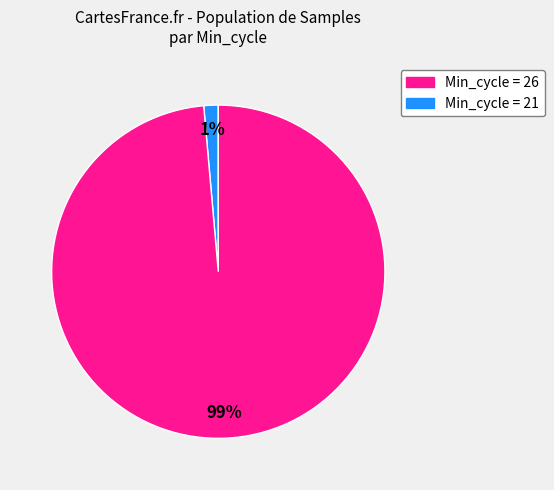

Is there a majority slice in this chart?

Yes